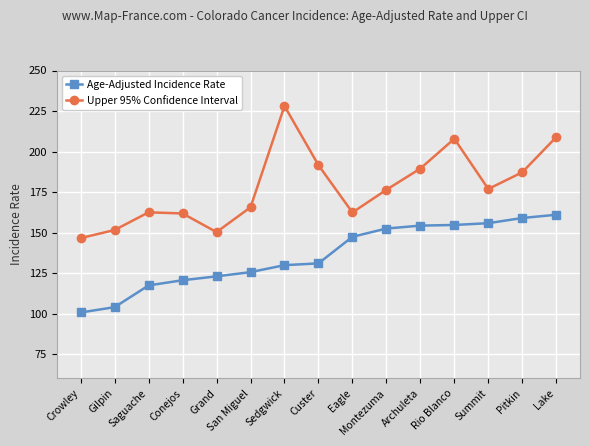

What is the approximate value of Upper 95% Confidence Interval at Eagle?

162.4